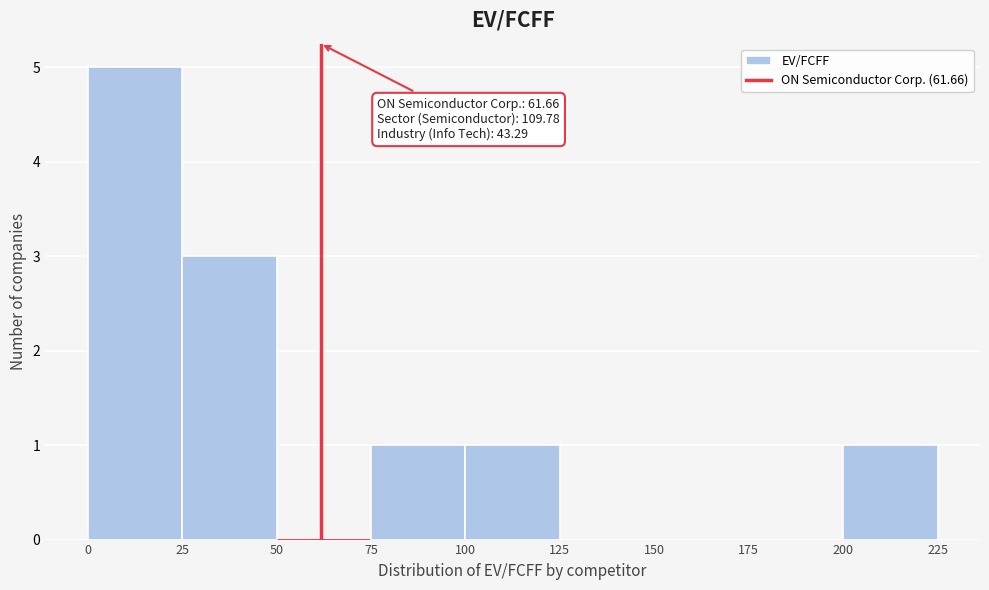

Over which range of the x-axis is the bar tallest?

0 to 25